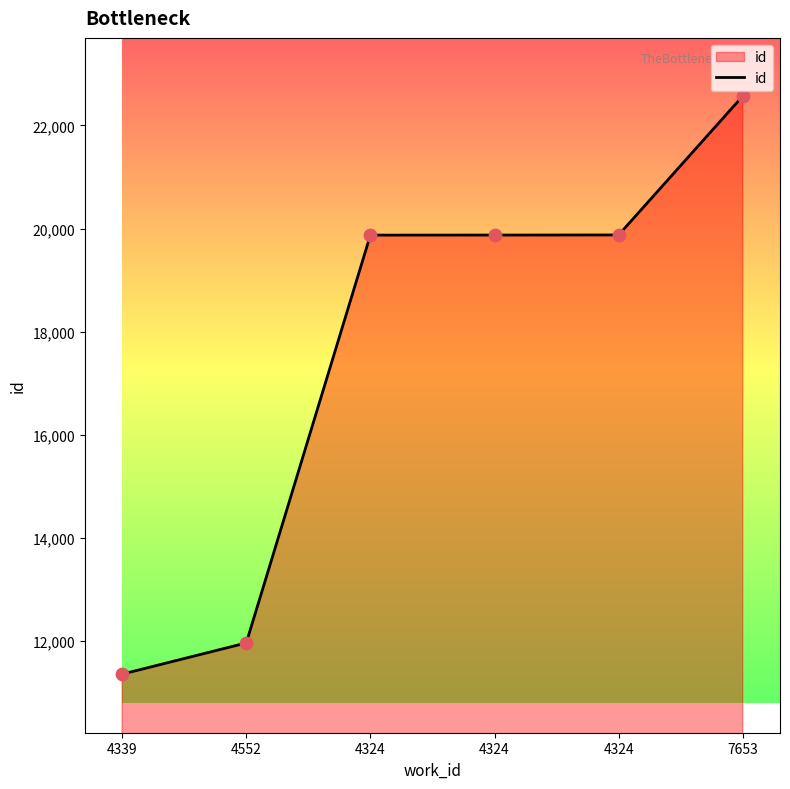

Count the number of data series in this chart.

1